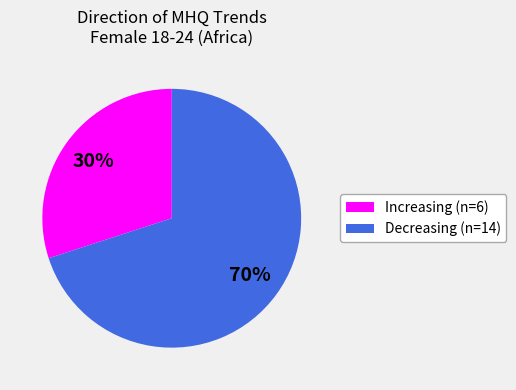

Count the number of slices in the pie.

2